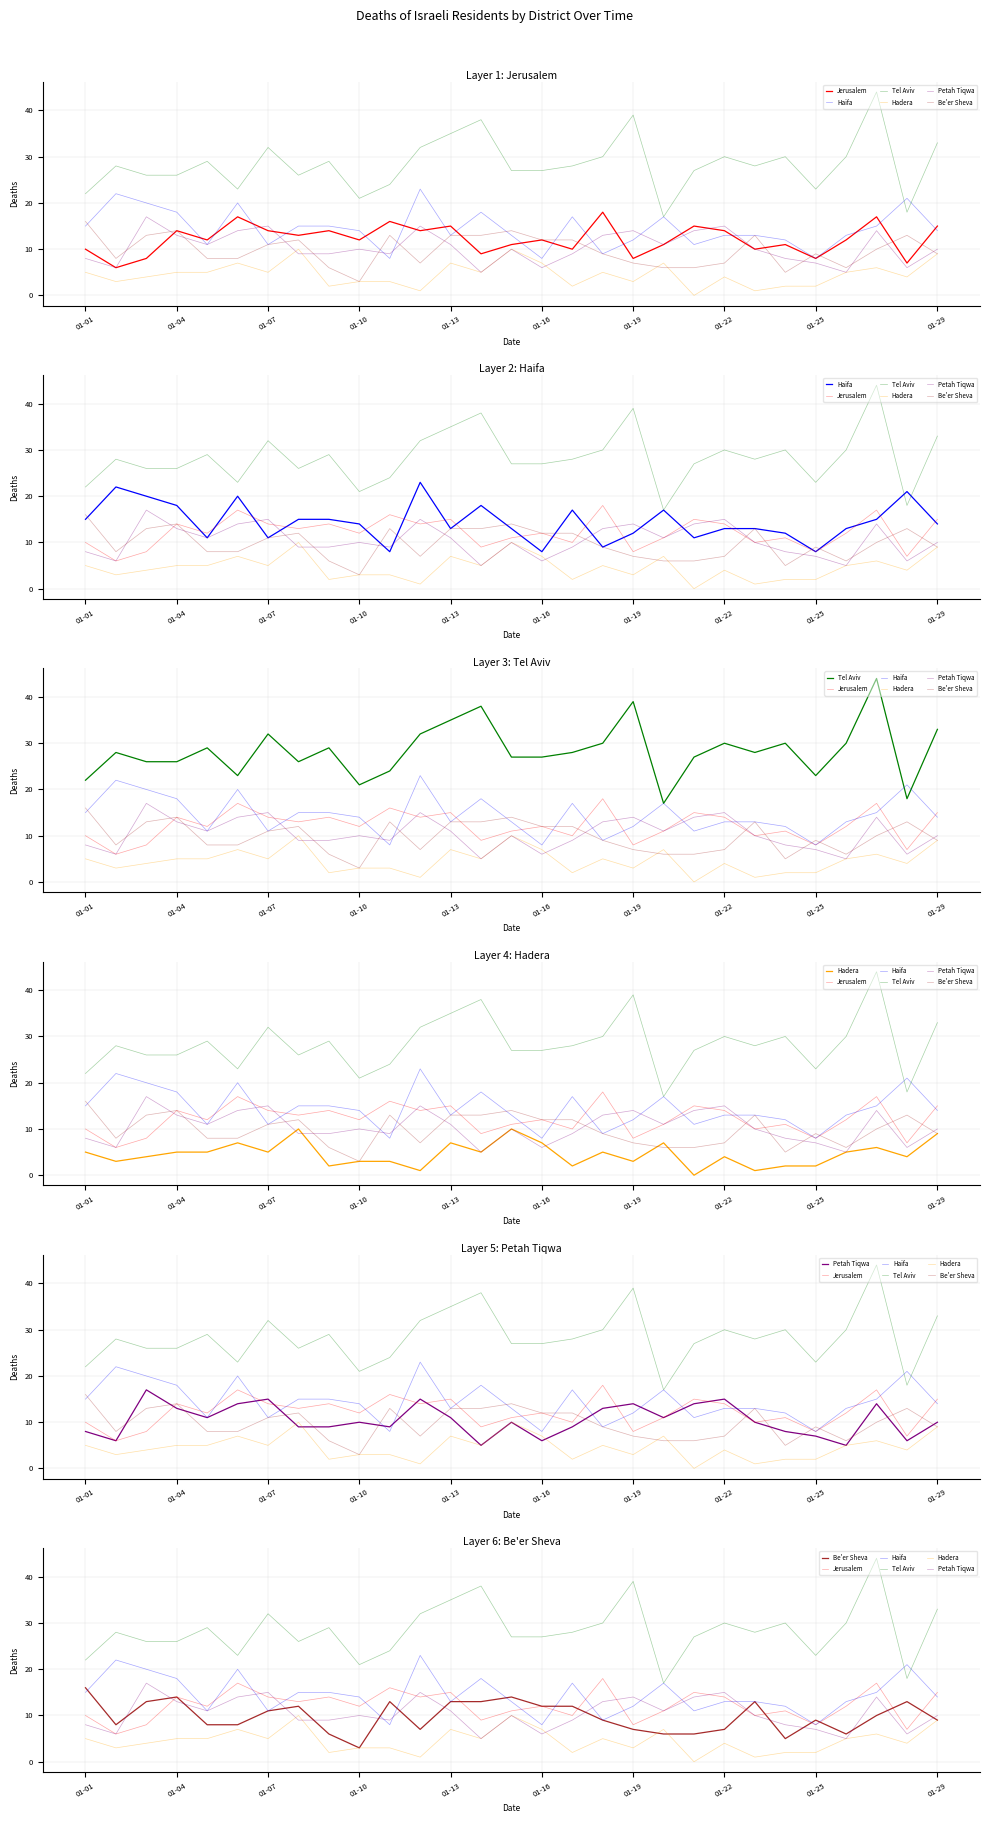

What is the maximum value for Petah Tiqwa?

17